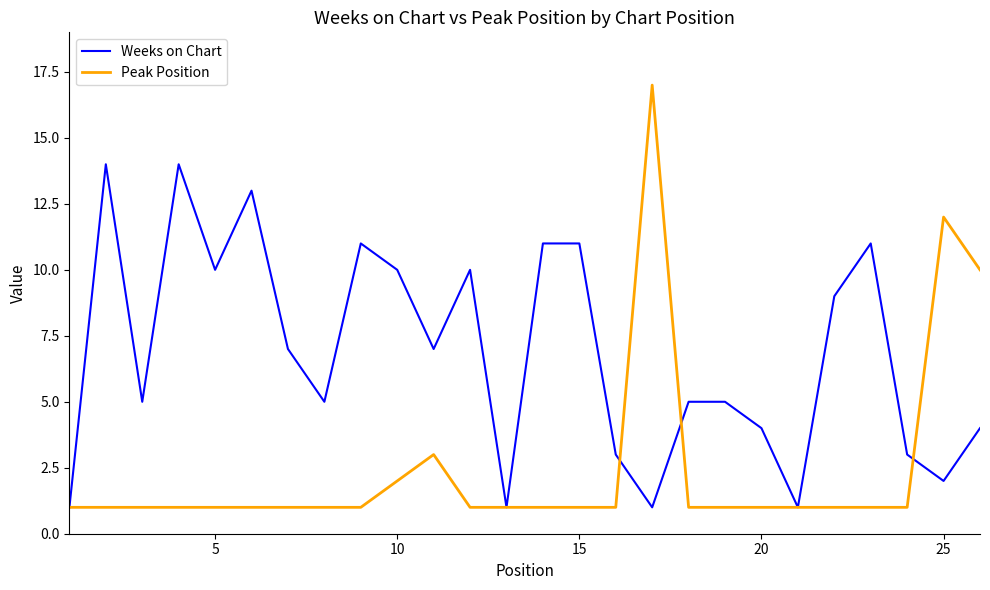

Which series has the largest total across all categories?

Weeks on Chart